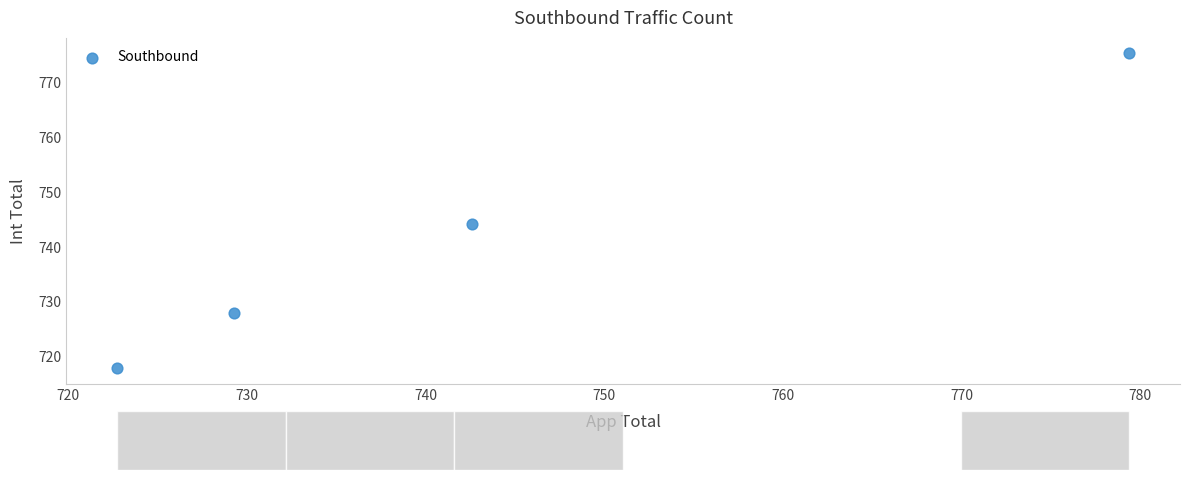

What is the average Y value?

741.4